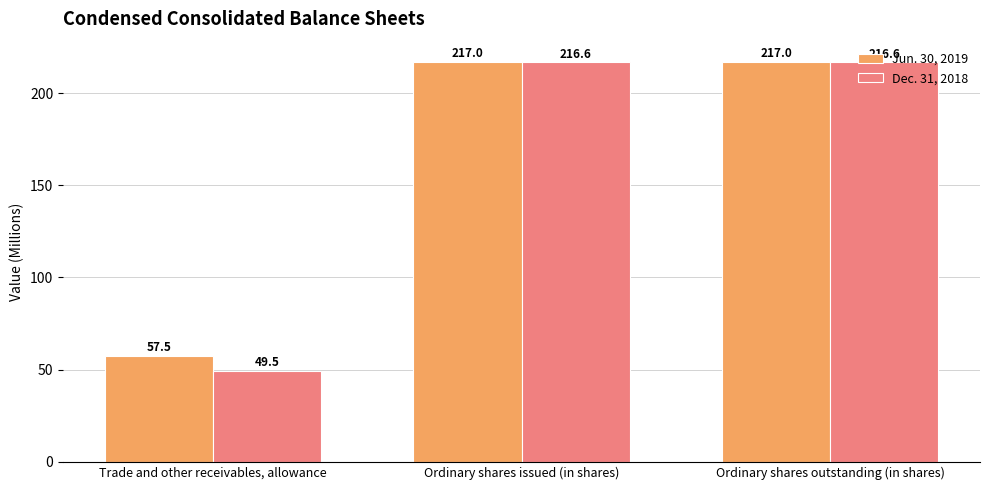

What is the approximate value of Dec. 31, 2018 at Trade and other receivables, allowance?

49.5